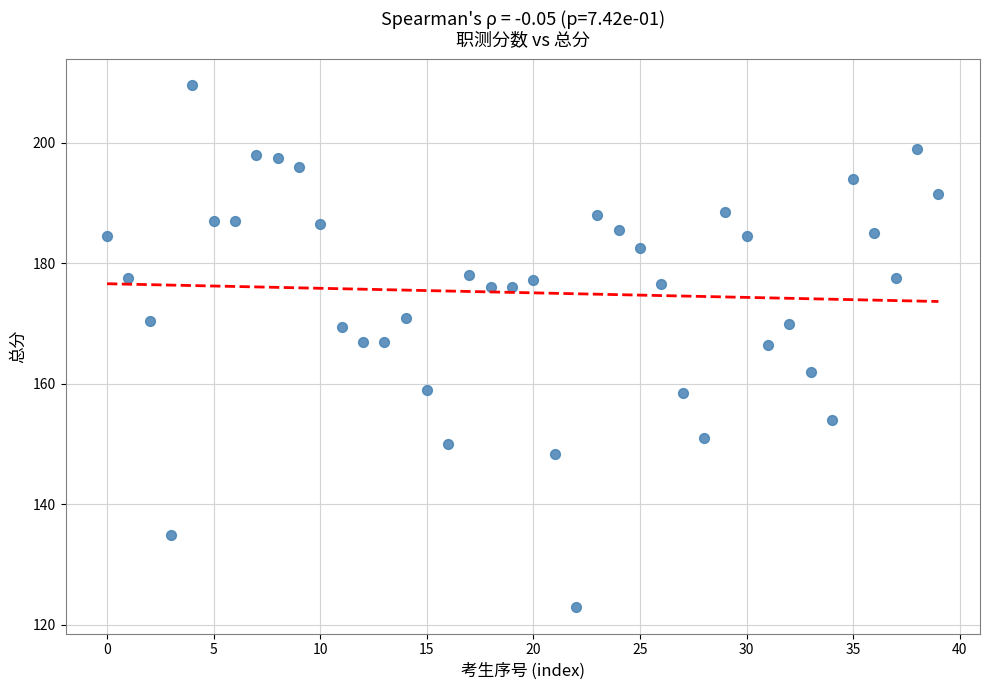

What is the range of Y values (max minus min)?

86.6